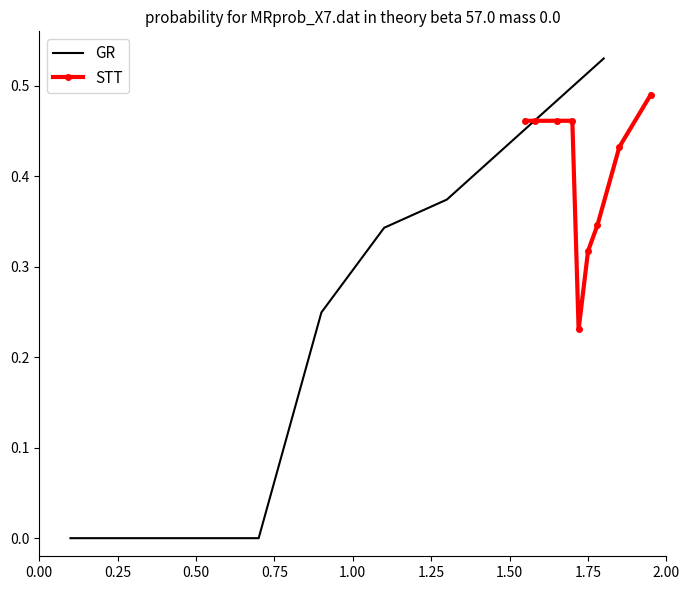

List the series in order of their peak value, highest first.

GR, STT